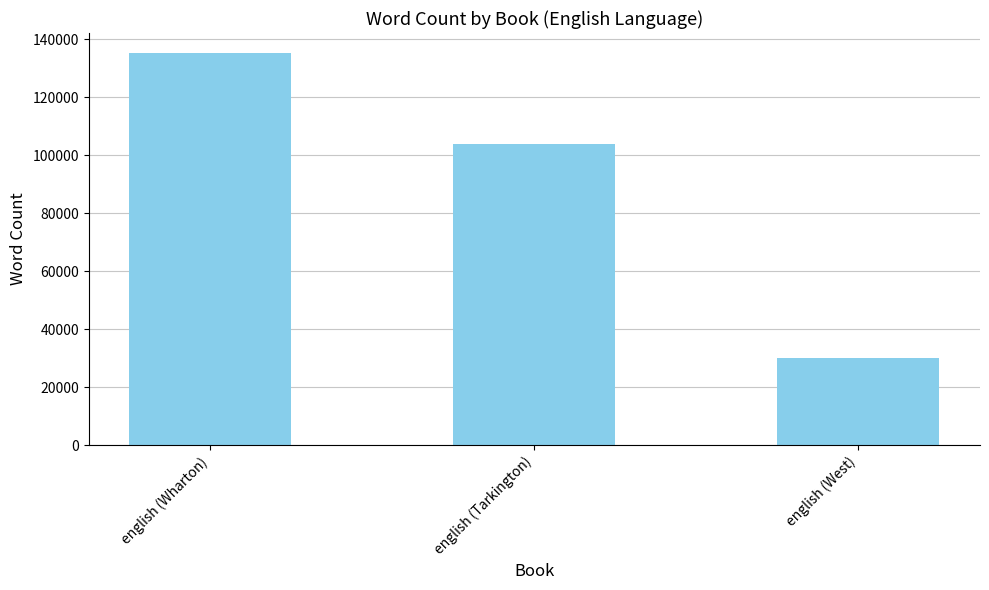

What is the average value?

89807